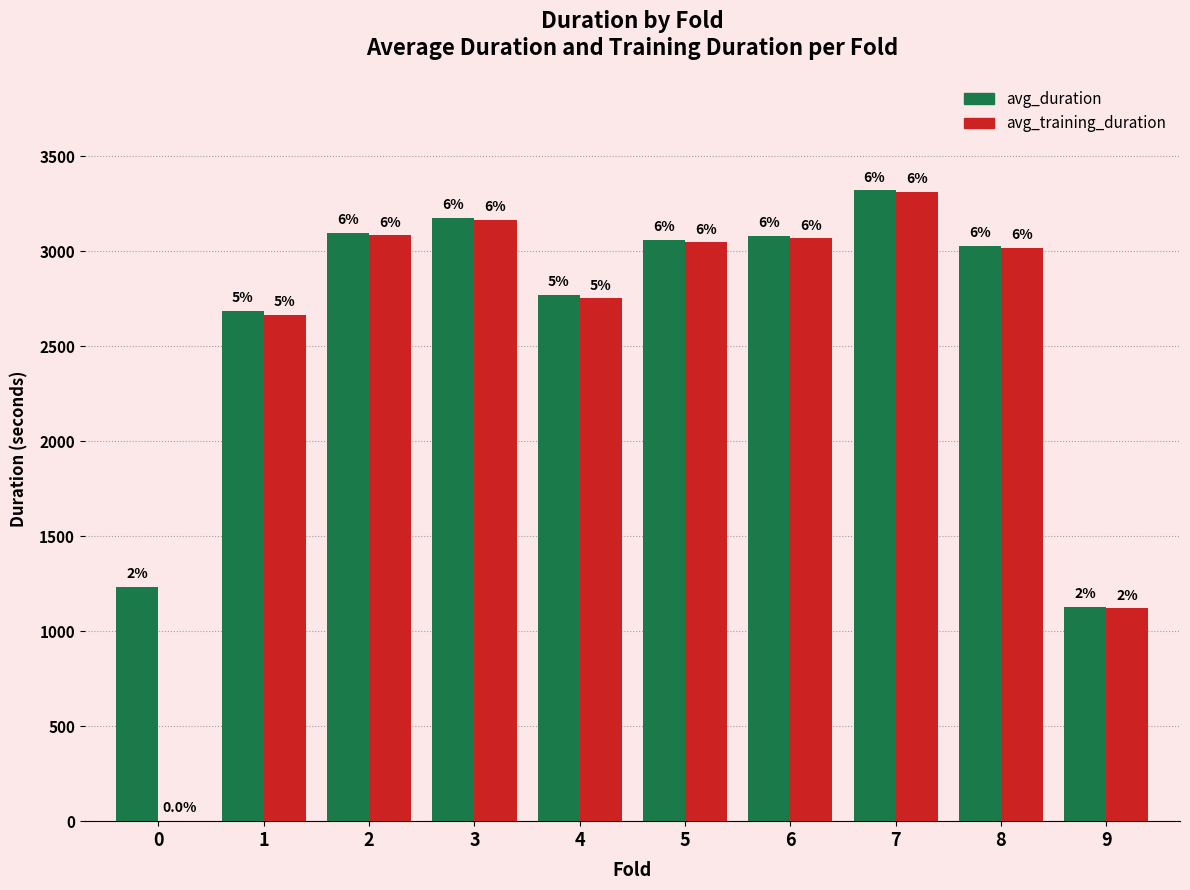

Reading right to left, list all the values displayed in this chart.

avg_duration: 1128.7	3027.0	3319.6	3081.3	3059.8	2769.2	3174.1	3096.3	2686.6	1234.1
avg_training_duration: 1120.1	3018.1	3310.5	3067.3	3045.6	2751.6	3163.1	3082.4	2662.8	0.0